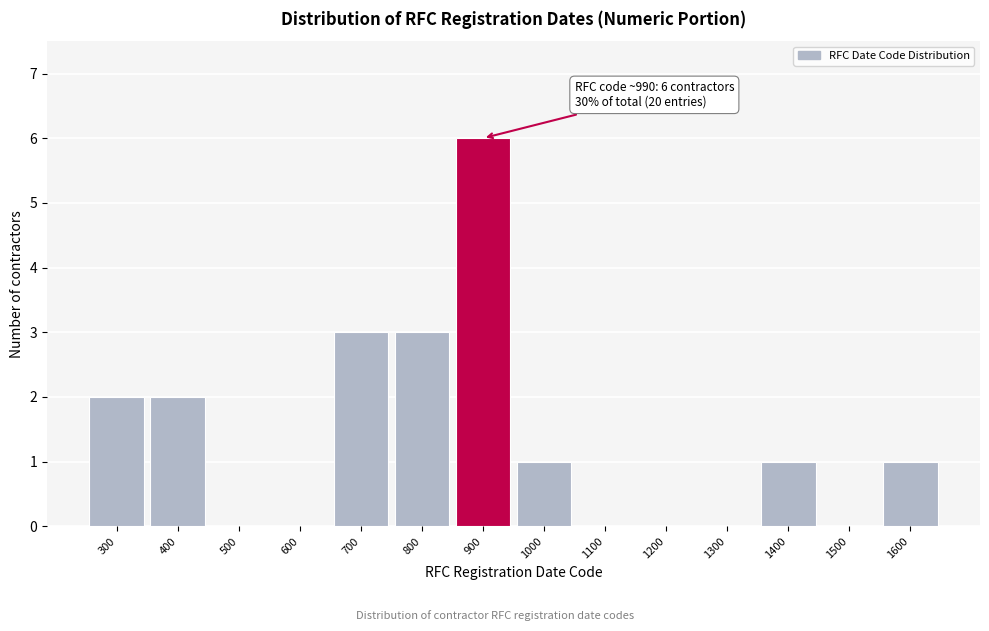

Reading left to right, transcribe all the data shown in this chart.

300=2	400=2	500=0	600=0	700=3	800=3	900=6	1000=1	1100=0	1200=0	1300=0	1400=1	1500=0	1600=1